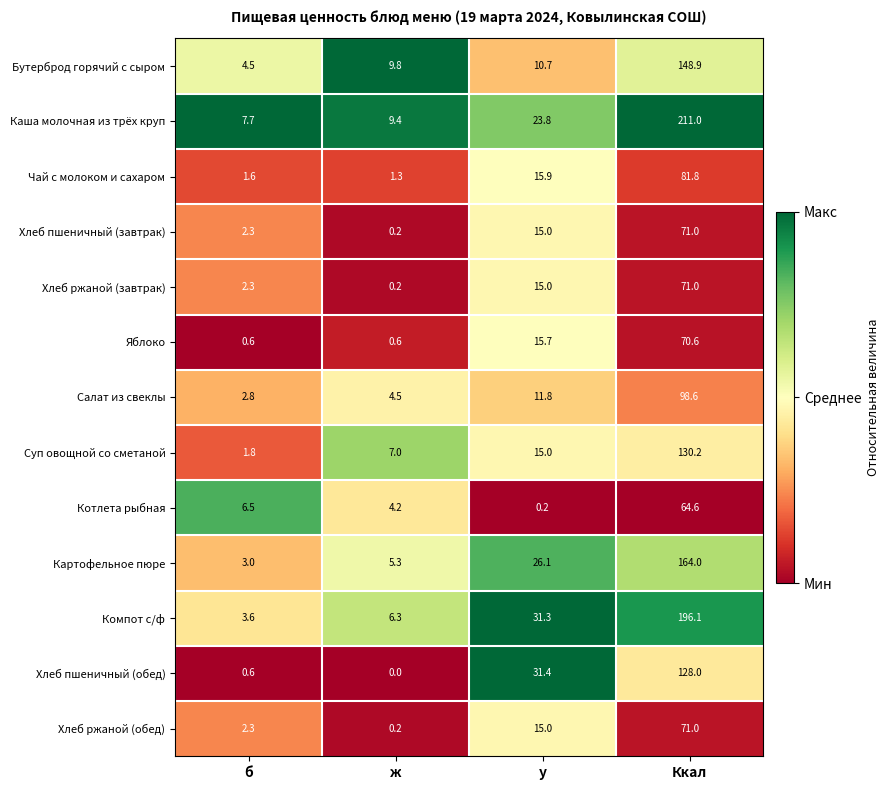

At which category does the chart reach its minimum across all series?

ж